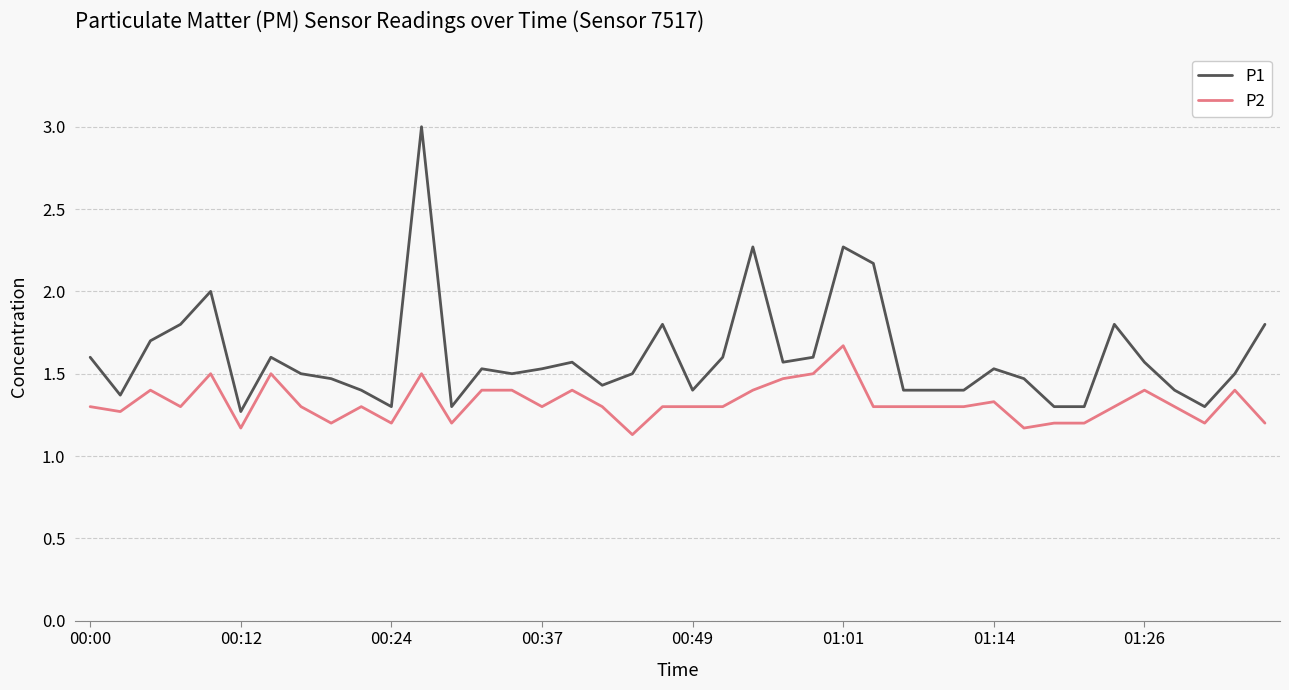

Which series has the largest range (max minus min)?

P1